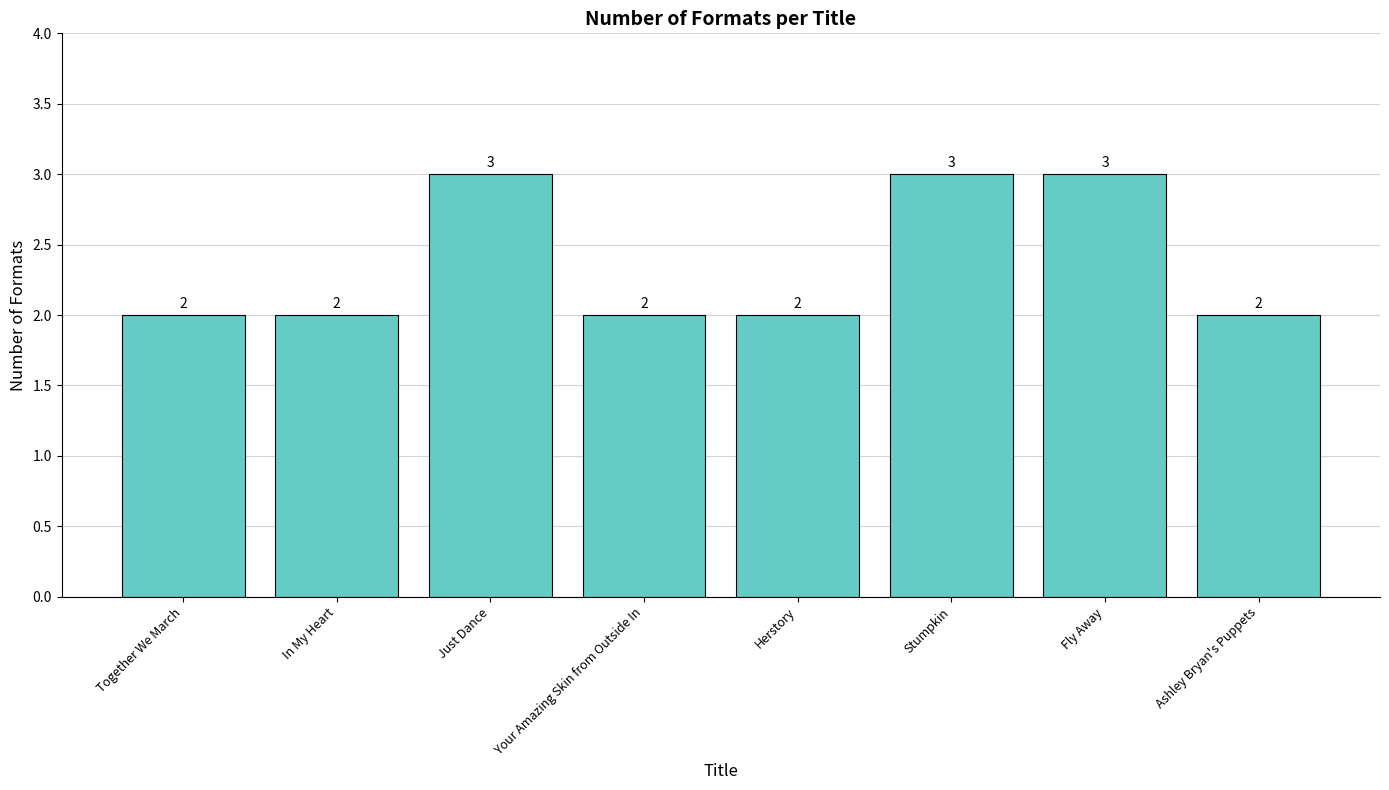

Count the number of data series in this chart.

1